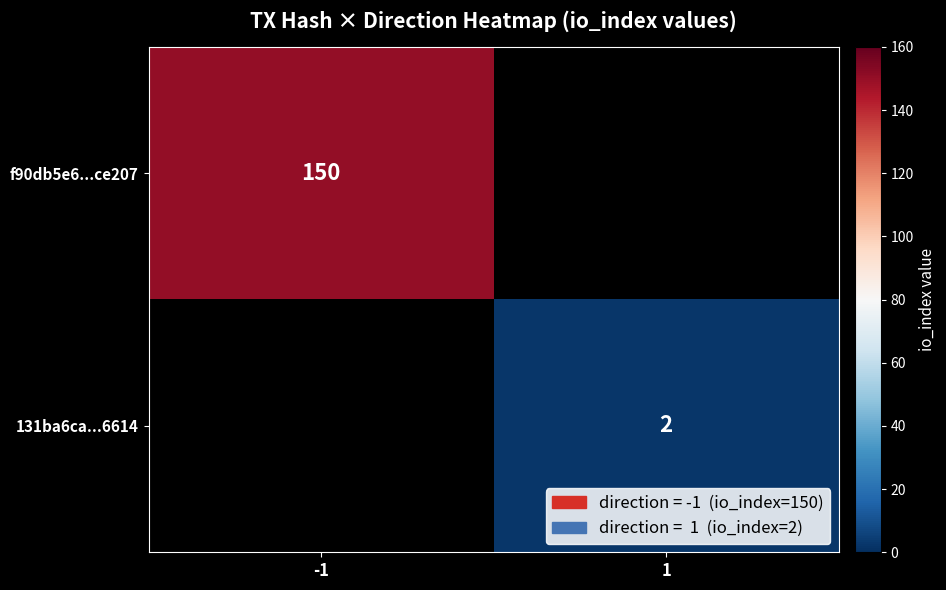

The value of 131ba6ca...6614 at 1 is 1. True or false?

False